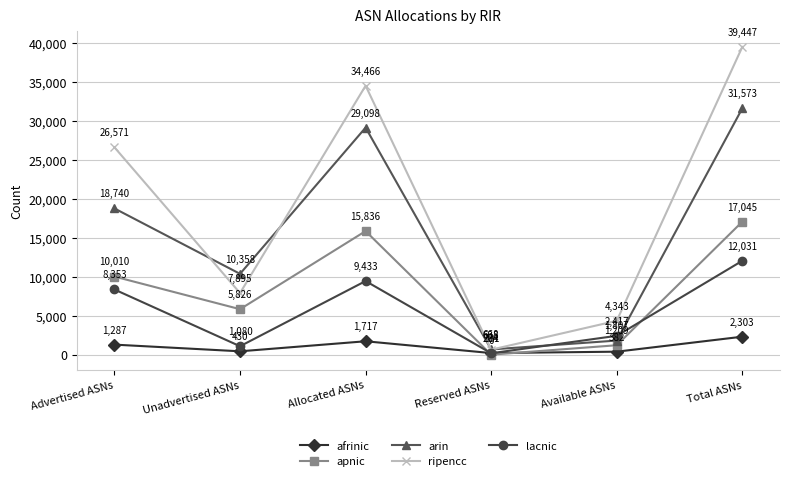

Which series has the largest total across all categories?

ripencc